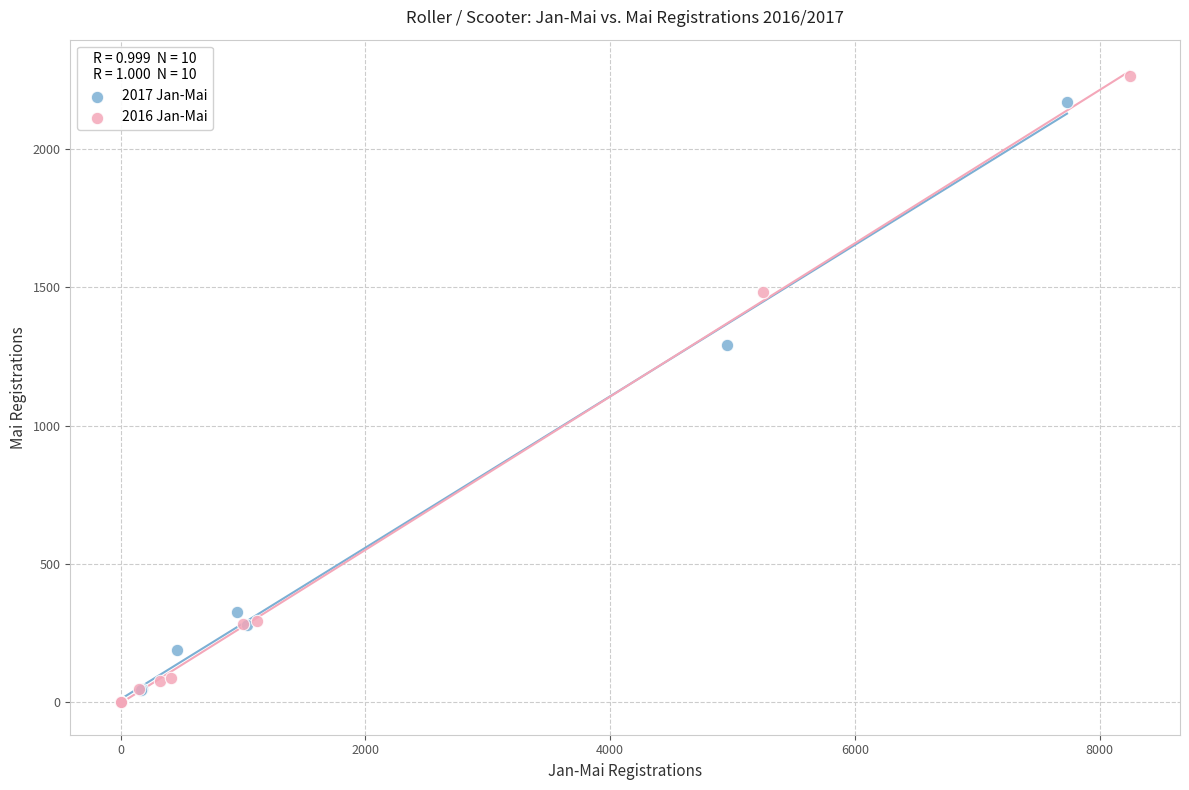

Which series has the largest Y range (max minus min)?

2016 Jan-Mai